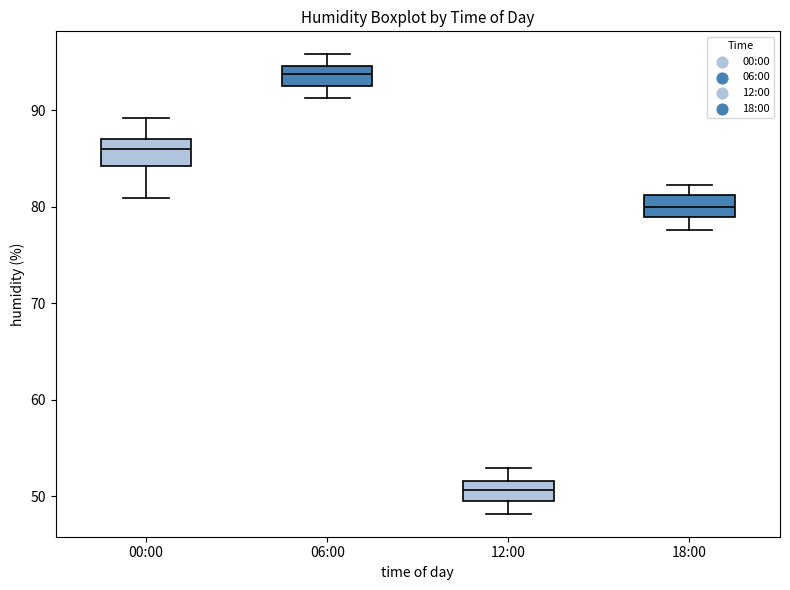

Reading left to right, transcribe this box plot: for each box, give where its median line is, the range the box spans, and where its two whiskers end, as read against the y-axis. The values are not printed on the chart, so give them approximately, as read against the axis.

00:00: median 86, box 84 to 87, whiskers 81 to 89
06:00: median 94, box 93 to 95, whiskers 91 to 96
12:00: median 51, box 50 to 52, whiskers 48 to 53
18:00: median 80, box 79 to 81, whiskers 78 to 82